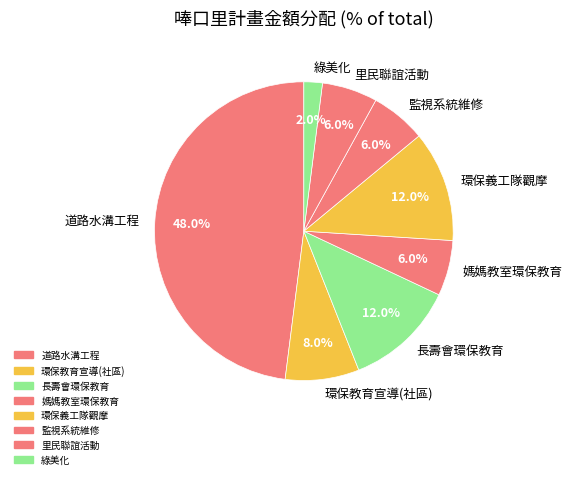

To the nearest percent, what is the difference between the largest and smallest slice percentages?

46%